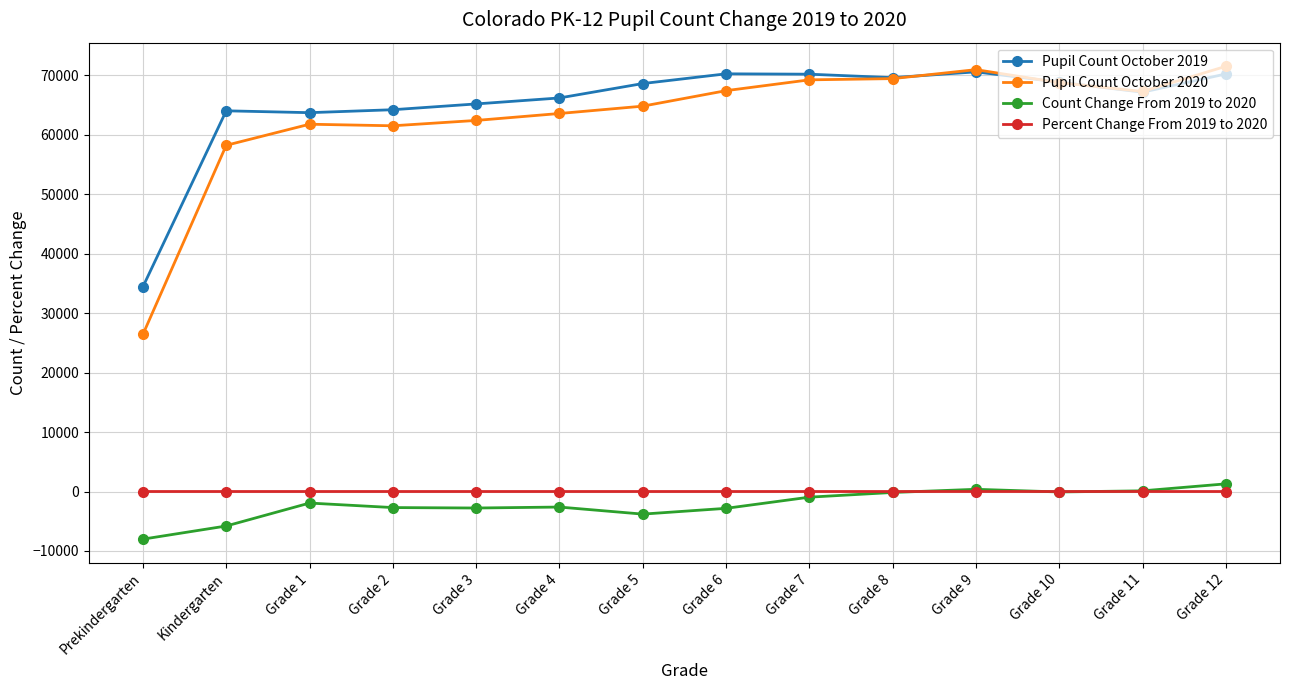

What is the label of the 9th point from the right?

Grade 4